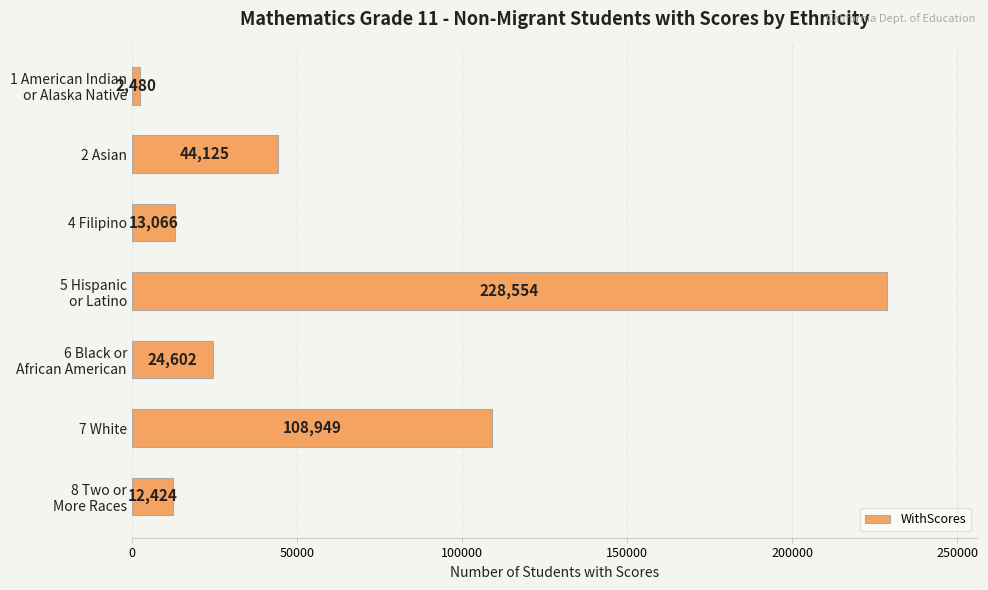

What position from the top is 2 Asian?

2